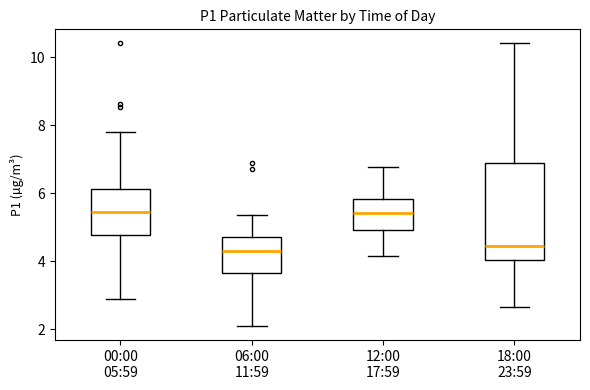

Reading left to right, transcribe this box plot: for each box, give where its median line is, the range the box spans, and where its two whiskers end, as read against the y-axis. The values are not printed on the chart, so give them approximately, as read against the axis.

00:00 05:59: median 5.4, box 4.8 to 6.2, whiskers 2.8 to 7.8
06:00 11:59: median 4.4, box 3.6 to 4.8, whiskers 2.2 to 5.4
12:00 17:59: median 5.4, box 5.0 to 5.8, whiskers 4.2 to 6.8
18:00 23:59: median 4.4, box 4.0 to 6.8, whiskers 2.6 to 10.4